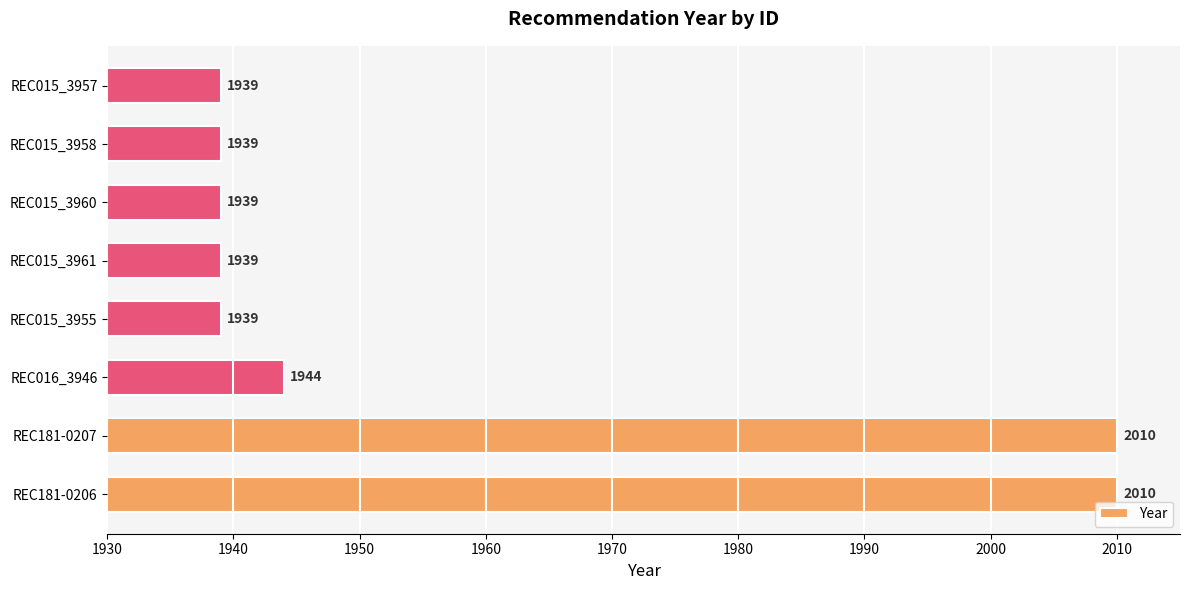

Reading bottom to top, transcribe all the data shown in this chart.

REC181-0206=2010	REC181-0207=2010	REC016_3946=1944	REC015_3955=1939	REC015_3961=1939	REC015_3960=1939	REC015_3958=1939	REC015_3957=1939